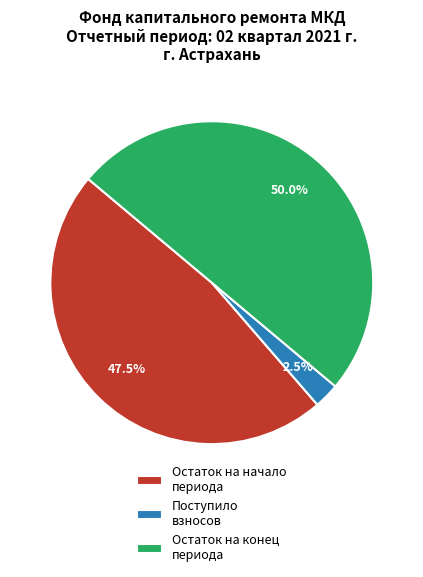

Does Поступило взносов account for over 50% of the chart?

No